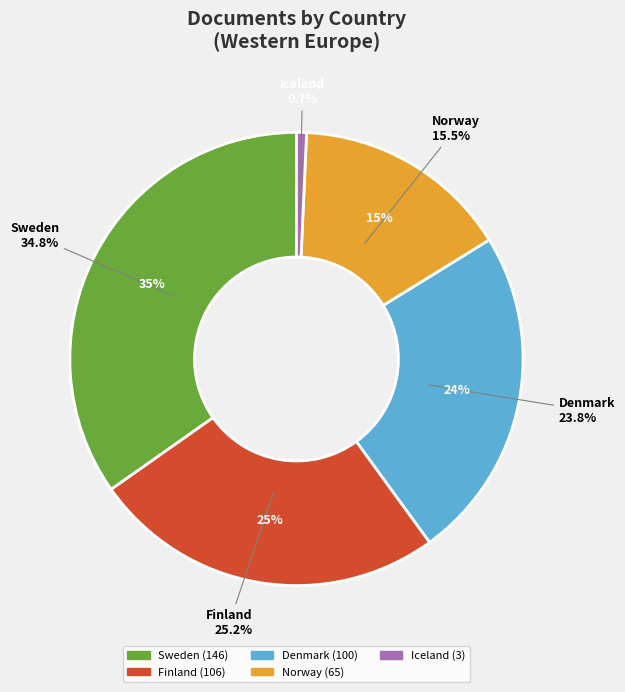

What percentage is the Norway slice, to the nearest percent?

15%